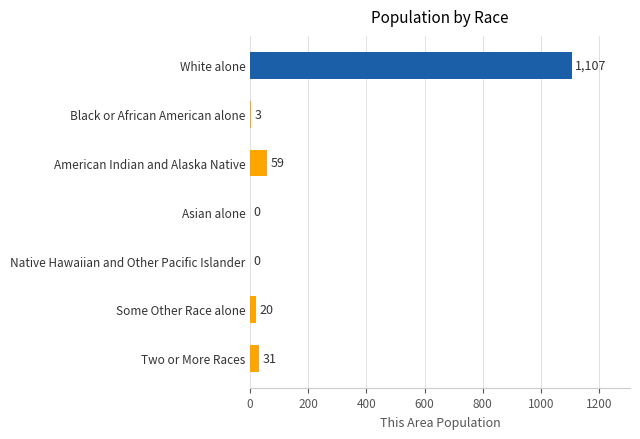

What is the greatest value displayed?

1107